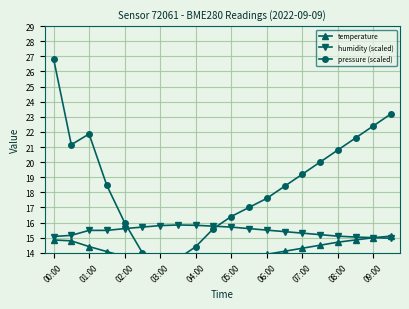

True or false: temperature has a value of 10.1 at 19.

False